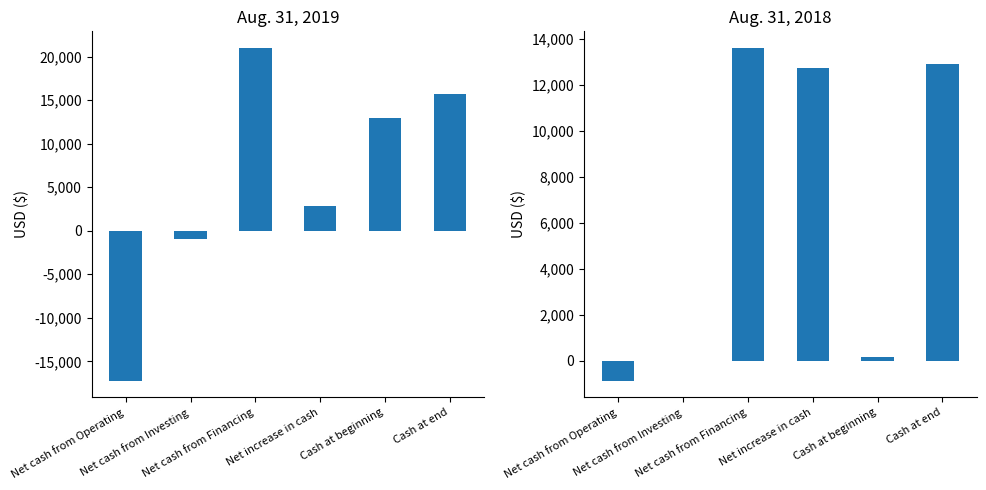

The value of Aug. 31, 2019 at Net cash from Investing is -950. True or false?

True